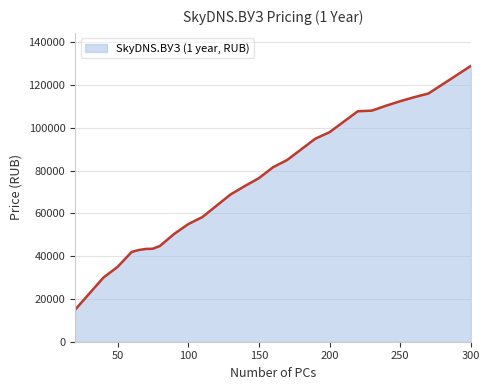

Count the number of categories in the chart.

32